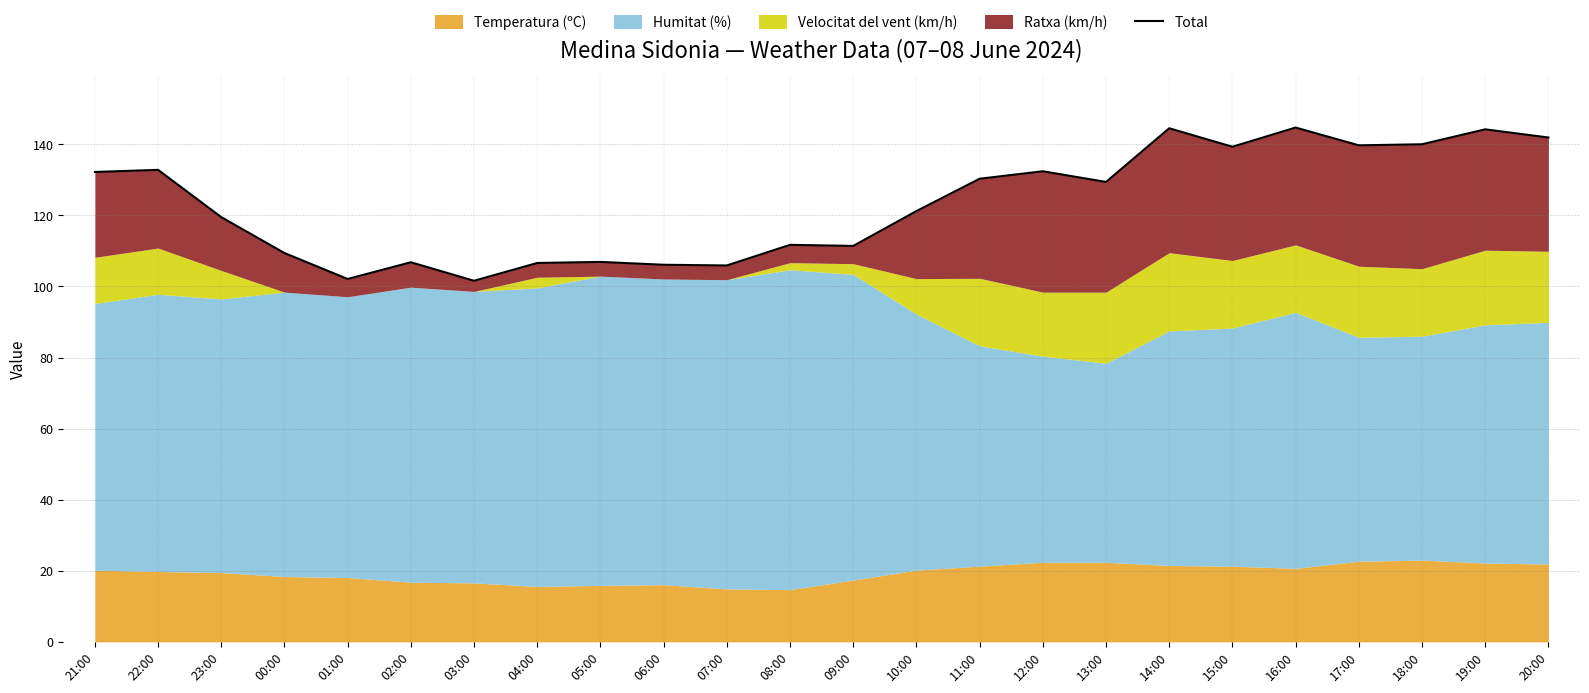

Reading left to right, extract all data points from this chart.

132.2	132.8	119.5	109.4	102.1	106.8	101.6	106.6	106.9	106.1	105.9	111.7	111.4	121.2	130.3	132.4	129.4	144.5	139.3	144.7	139.7	140.0	144.2	141.9